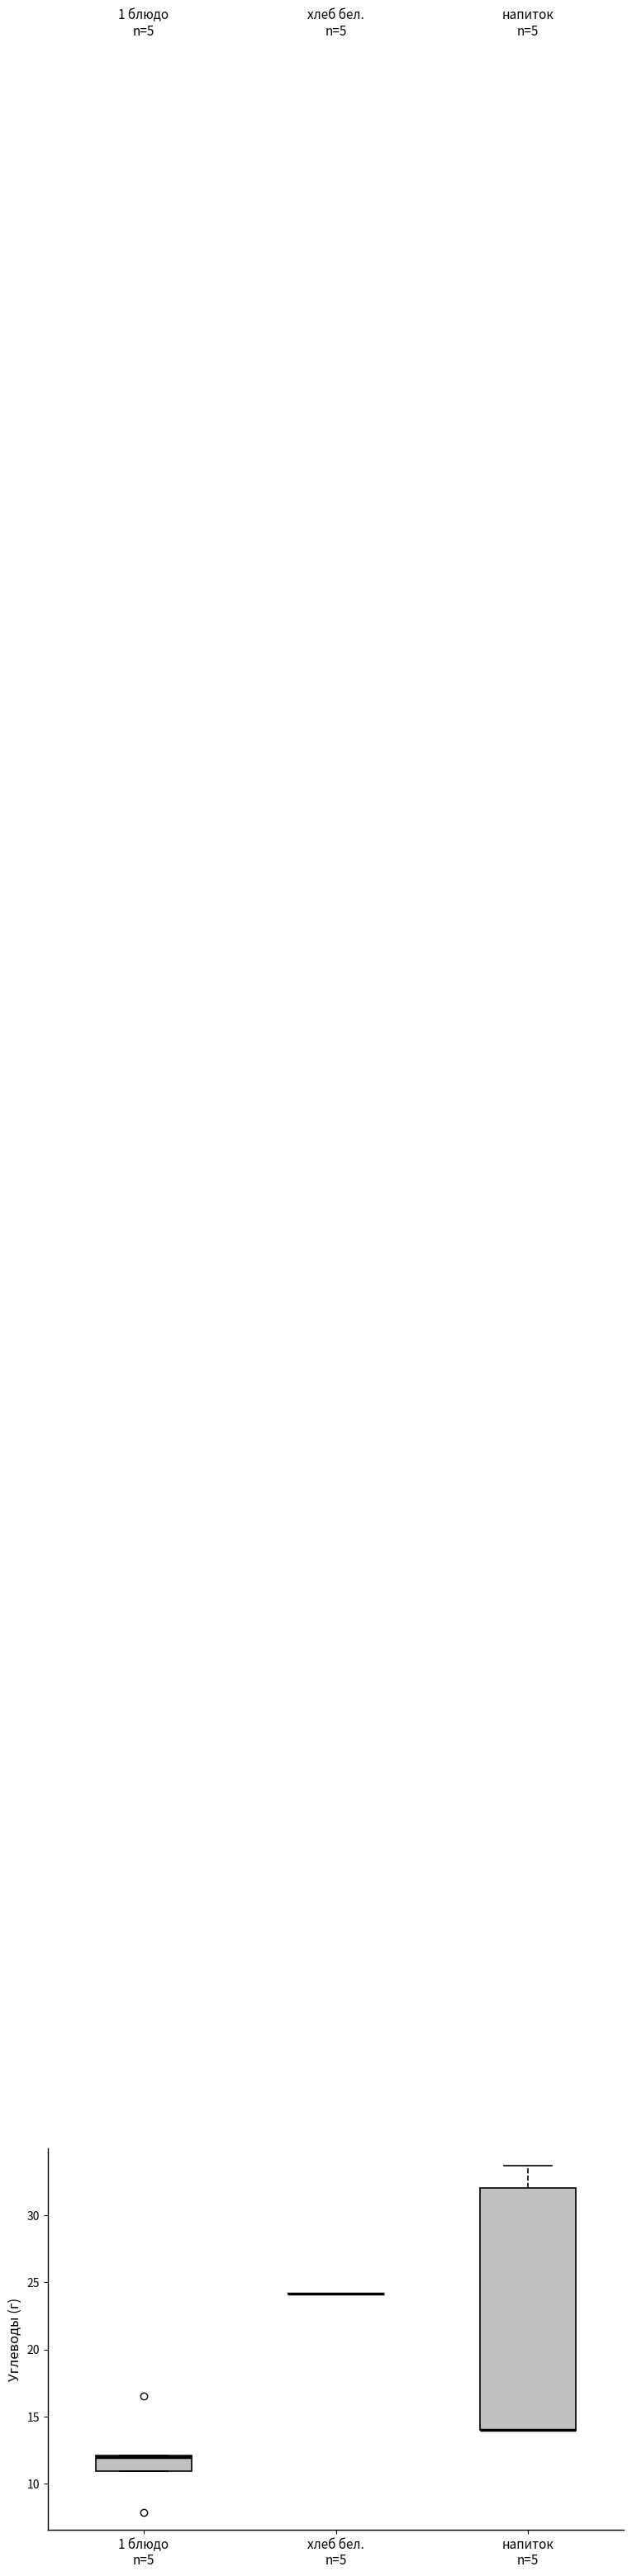

Reading left to right, transcribe this box plot: for each box, give where its median line is, the range the box spans, and where its two whiskers end, as read against the y-axis. The values are not printed on the chart, so give them approximately, as read against the axis.

1 блюдо n=5: median 12.0, box 11.0 to 12.0, whiskers 11.0 to 12.0
хлеб бел. n=5: box collapsed to a line at 24.0, whiskers 24.0 to 24.0
напиток n=5: median 14.0 (drawn on the box's lower edge), box 14.0 to 32.0, whiskers 14.0 to 33.5